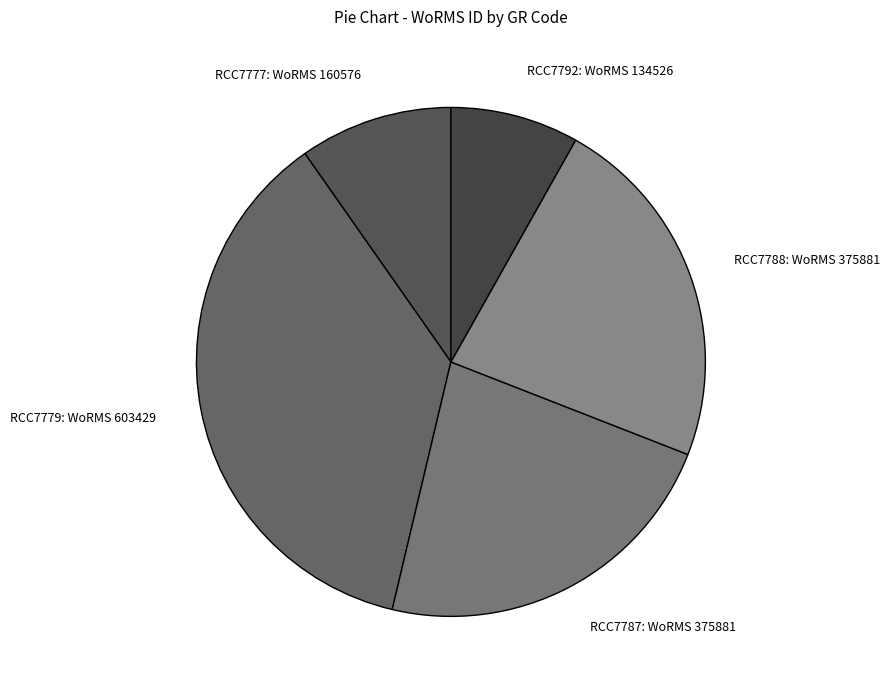

What is the smallest slice in the pie chart?

RCC7792